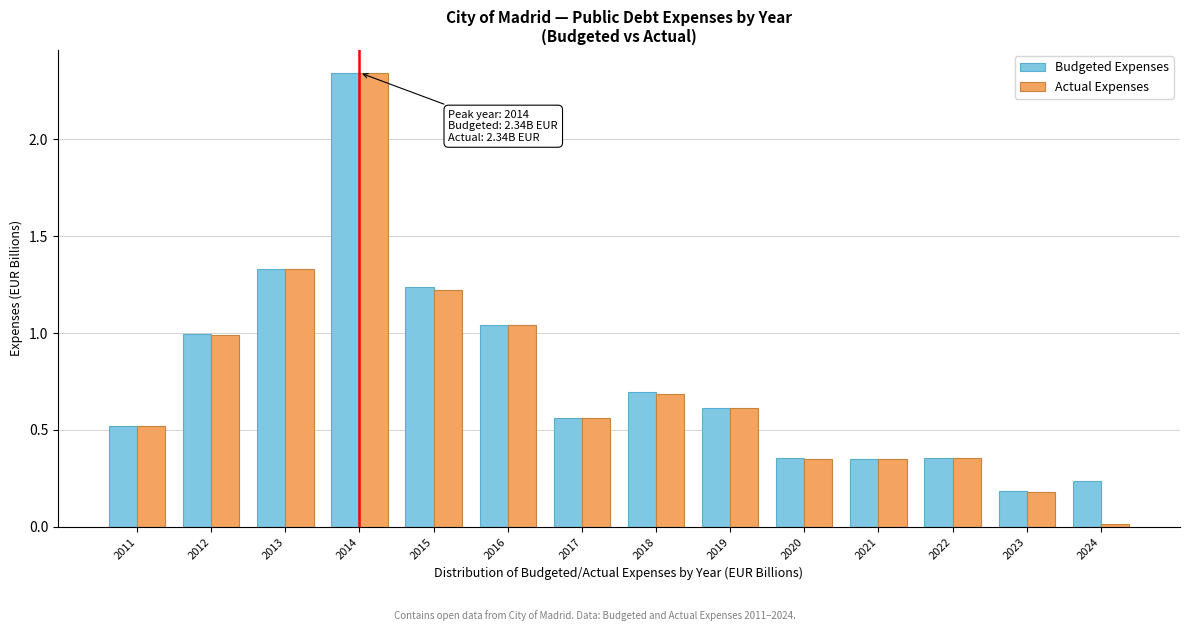

The Actual Expenses series shows 1.0 at 2016. True or false?

True